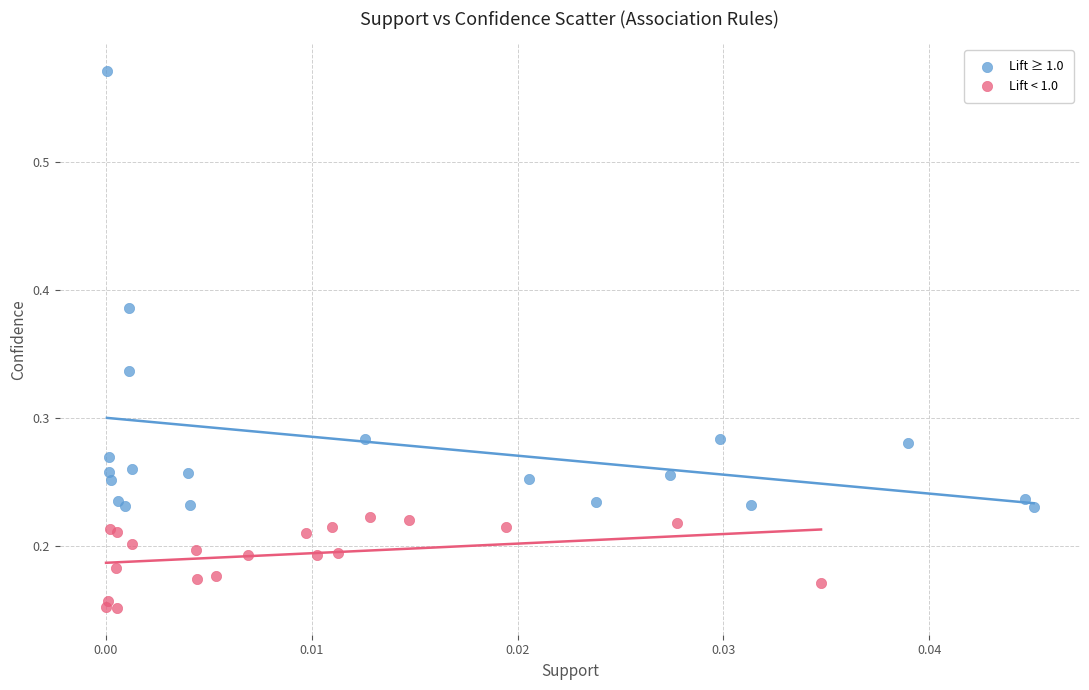

Which series reaches the minimum Y coordinate?

Lift < 1.0